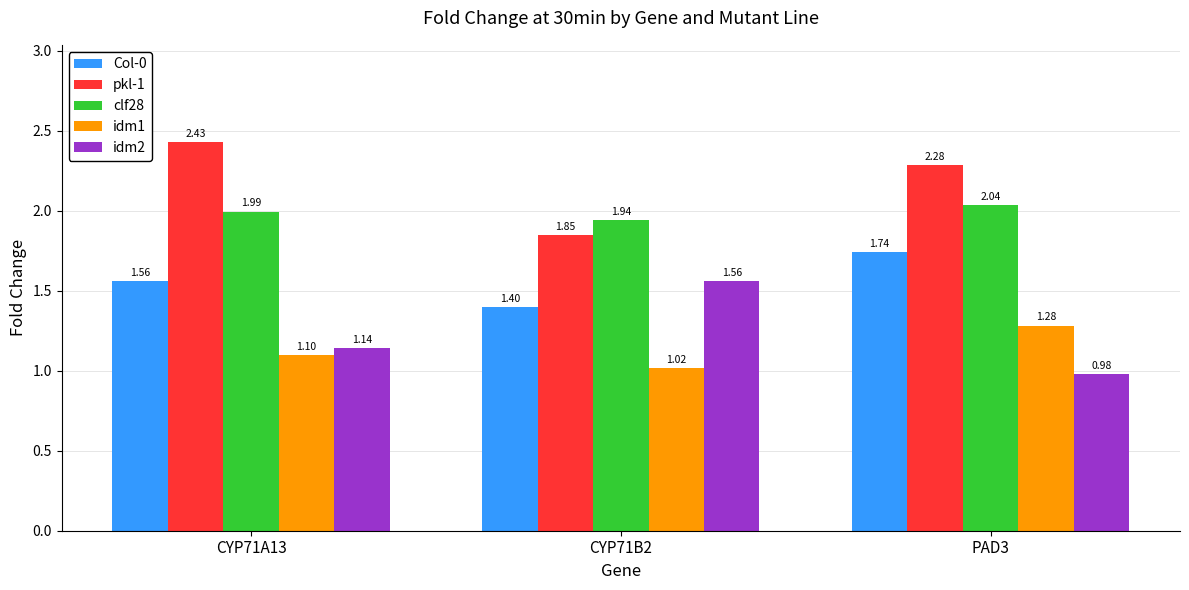

Which series has the largest total across all categories?

pkl-1